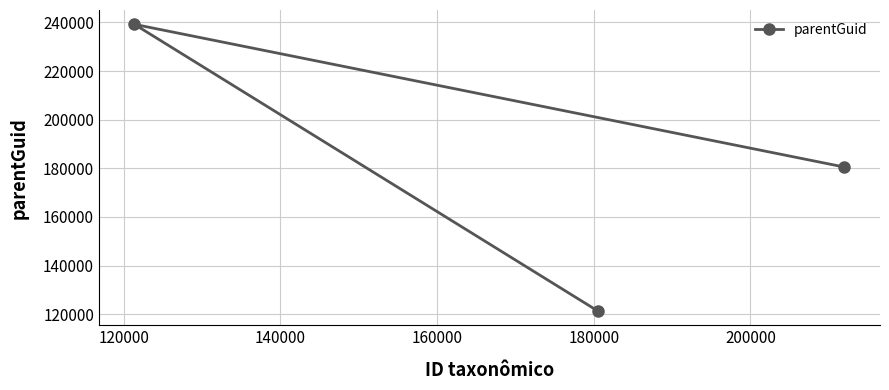

What is the minimum value shown in the chart?

121355